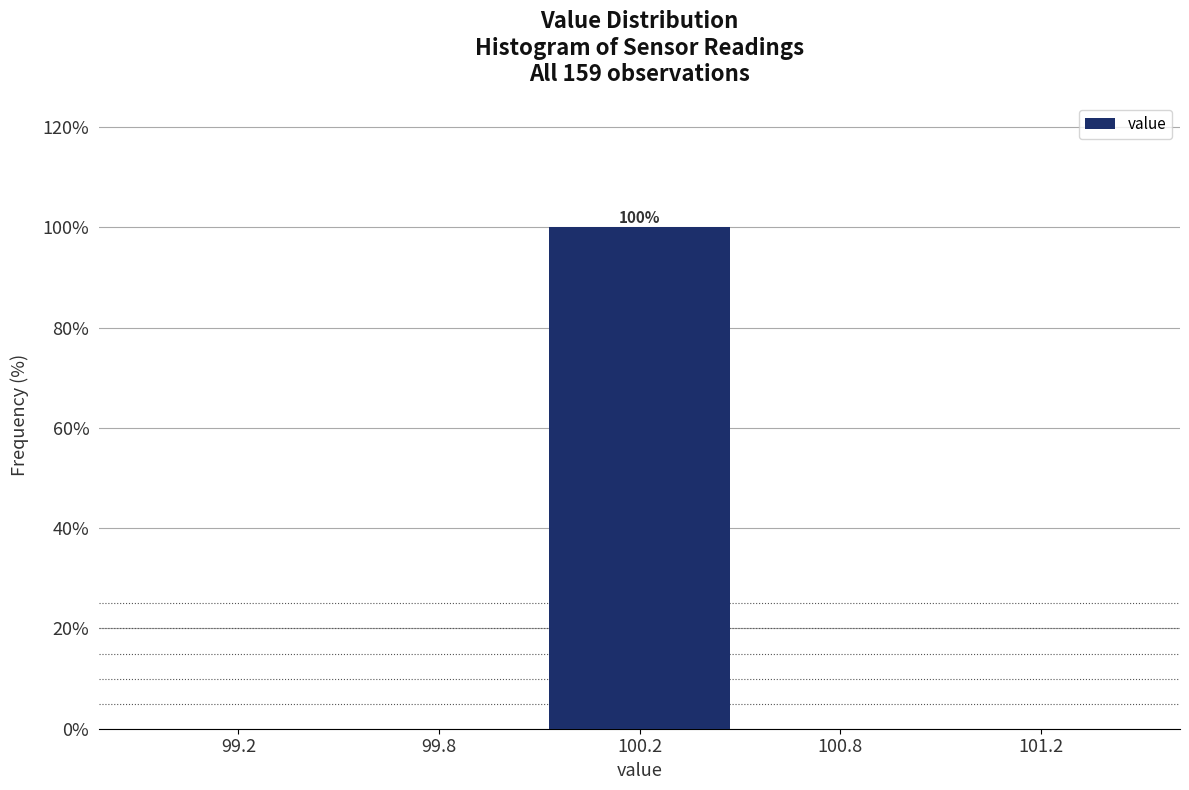

Reading left to right, list all the values displayed in this chart.

99.2=0	99.8=0	100.2=100	100.8=0	101.2=0